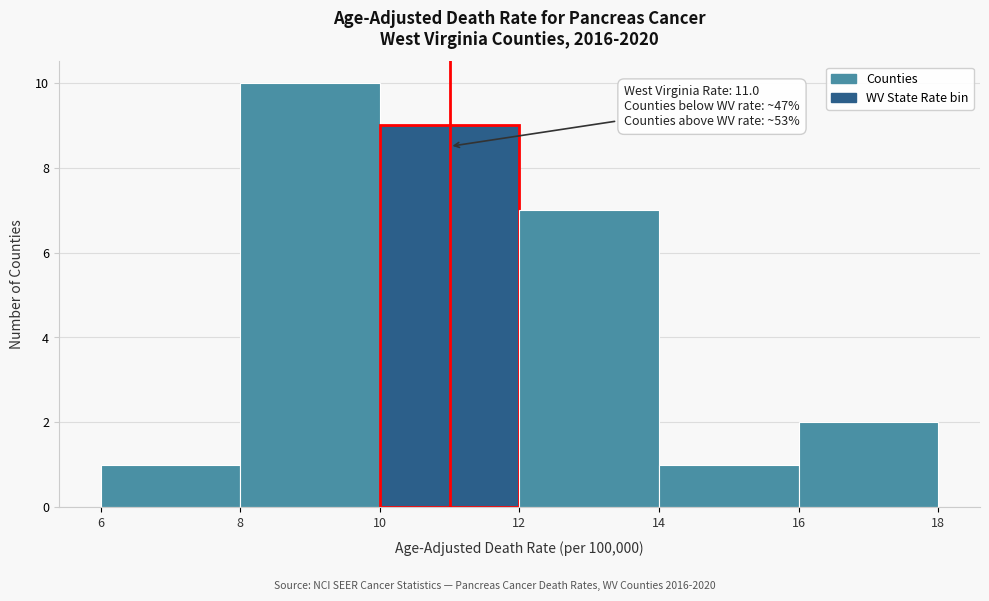

Which range on the x-axis has the tallest bar?

8 to 10